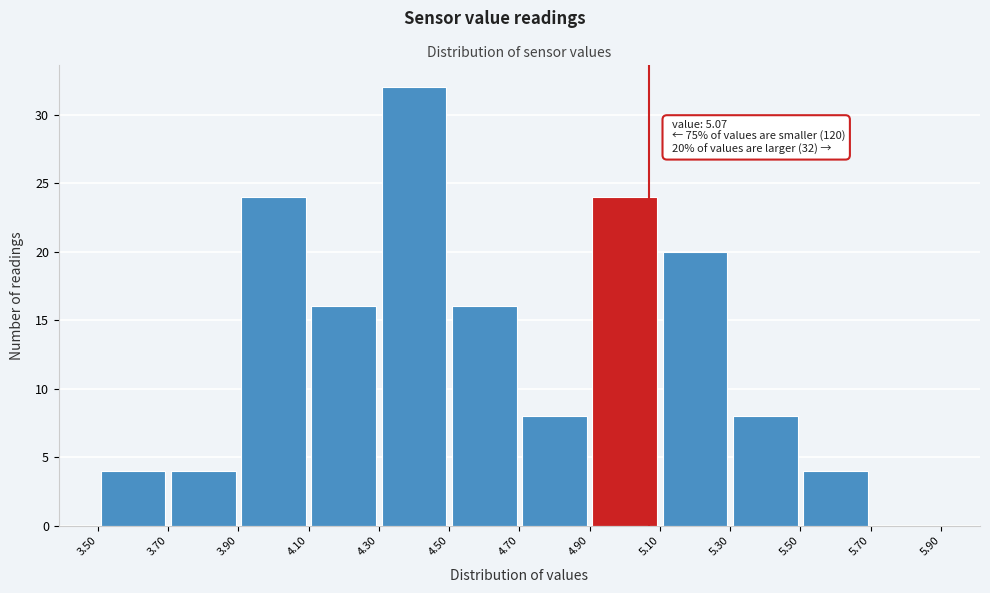

Over which range of the x-axis is the bar tallest?

4.30 to 4.50